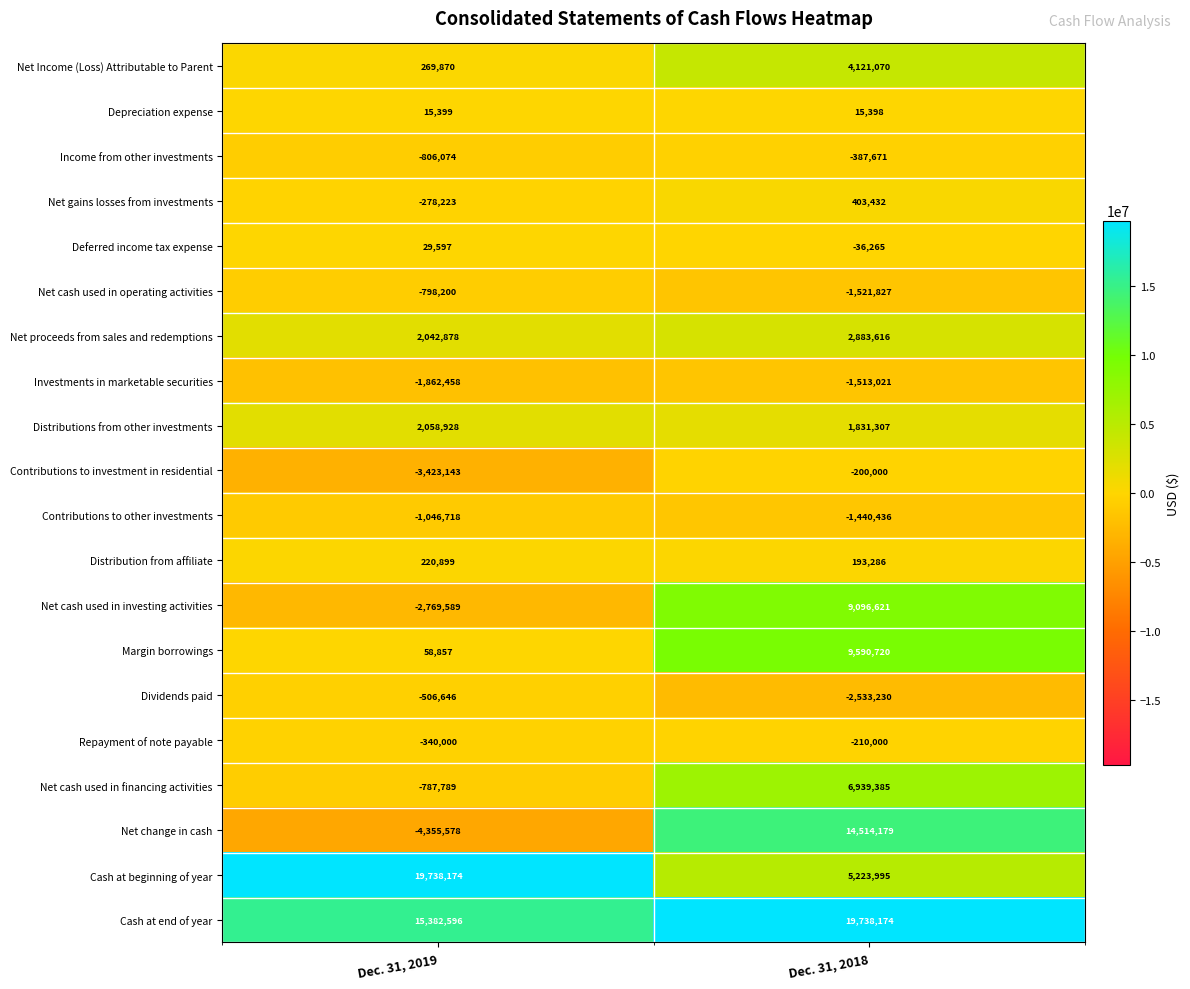

Is it true that Margin borrowings equals 9590720 at Dec. 31, 2018?

True